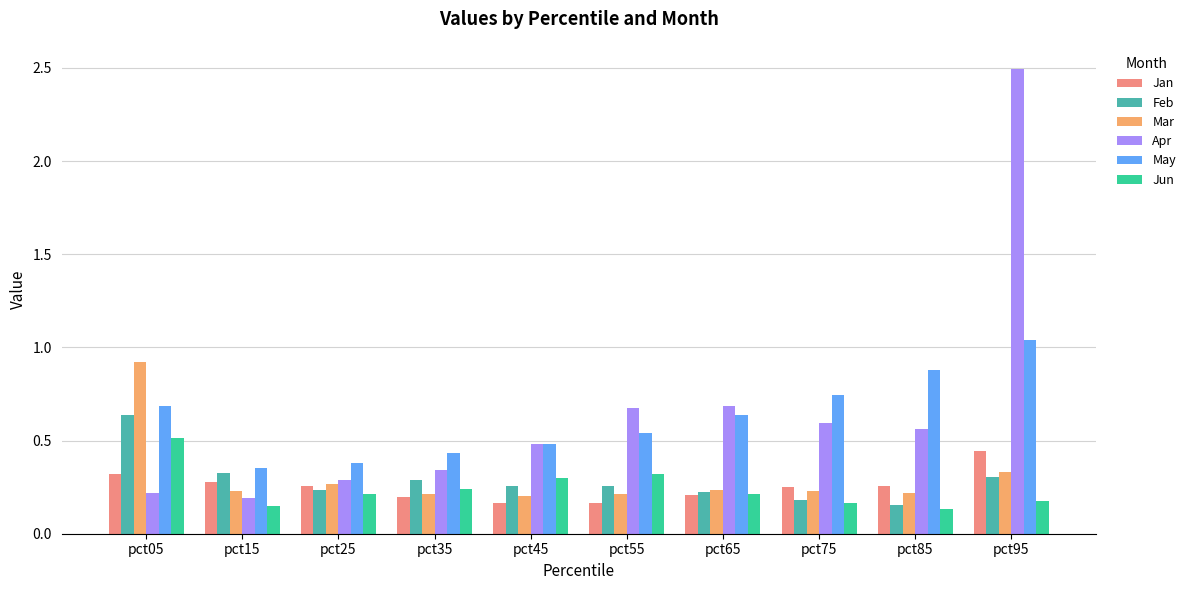

At which label does May reach its minimum?

pct15